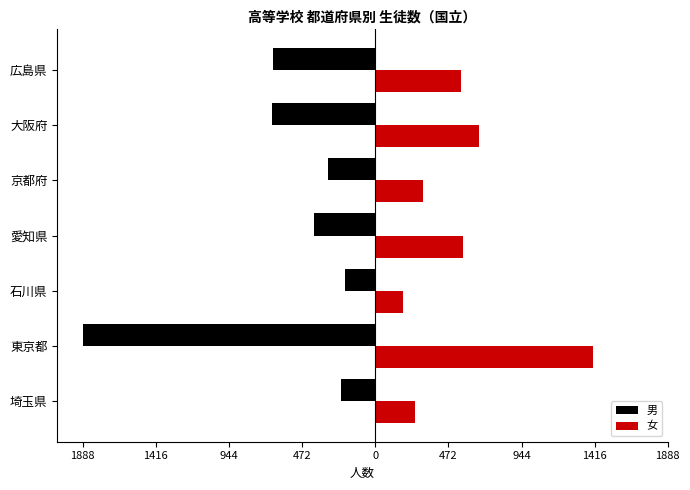

What are all the series names shown in the legend?

男, 女